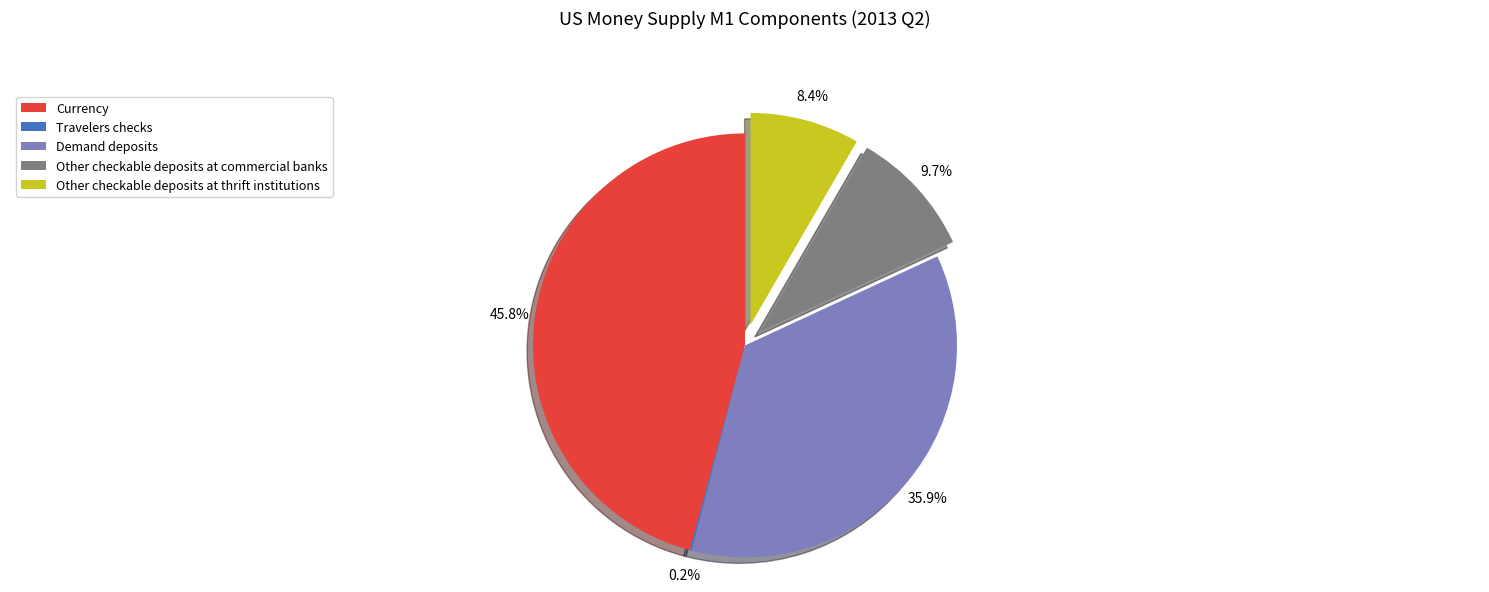

What percentage is the Other checkable deposits at commercial banks slice, to the nearest percent?

10%